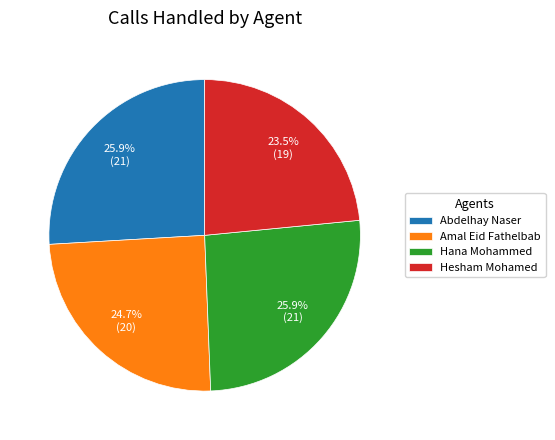

What percentage is NOT represented by Hana Mohammed?

74.1%